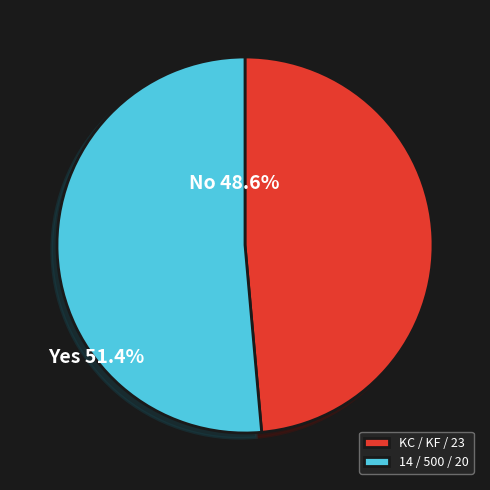

Rank the categories by value from lowest to highest.

KC / KF / 23, 14 / 500 / 20